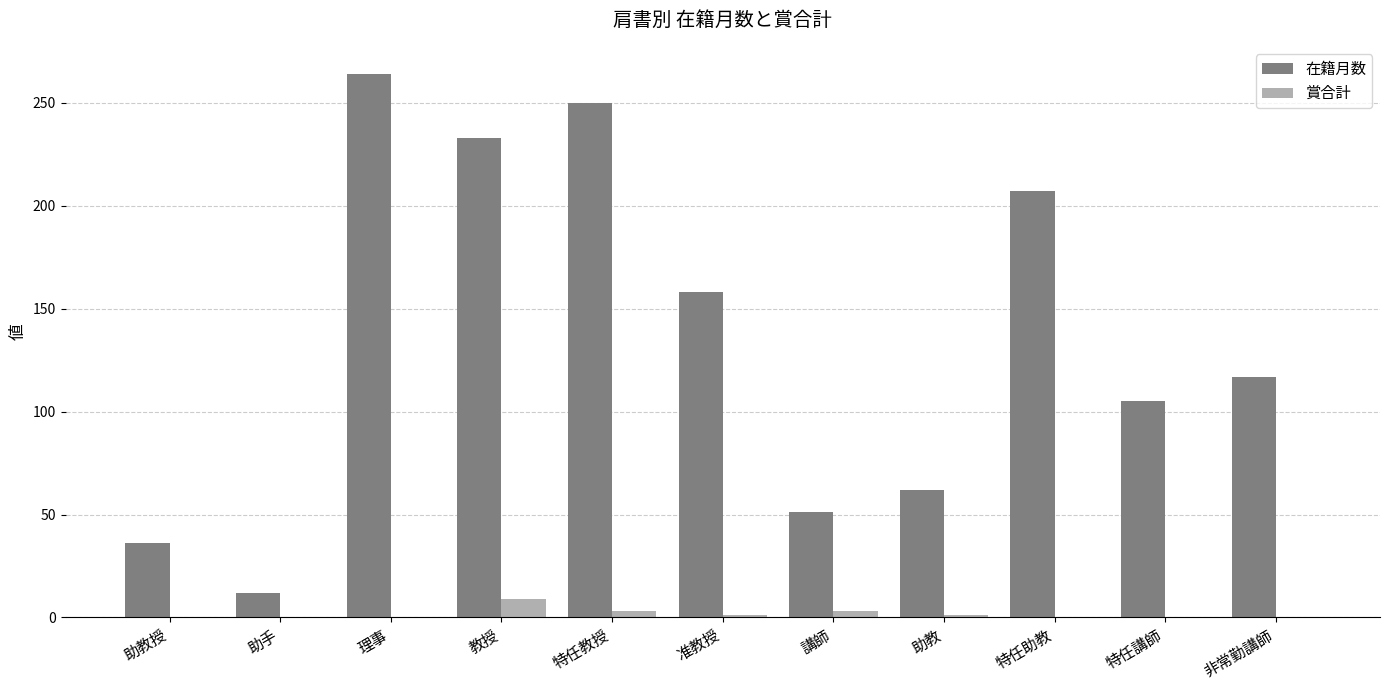

At which label is 在籍月数 closest to 138?

准教授